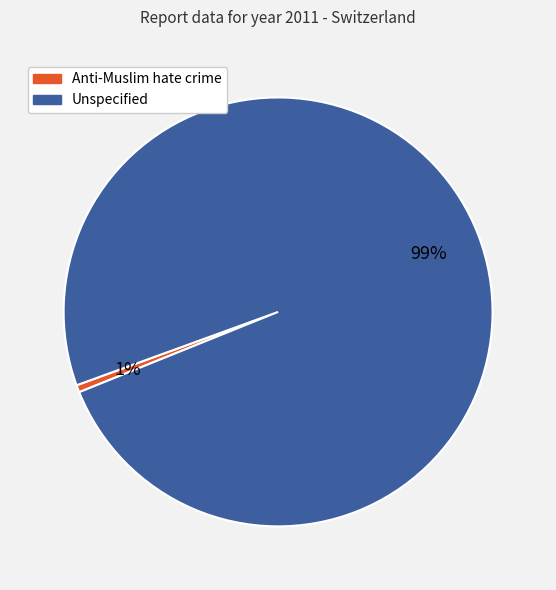

Count the number of slices in the pie.

2